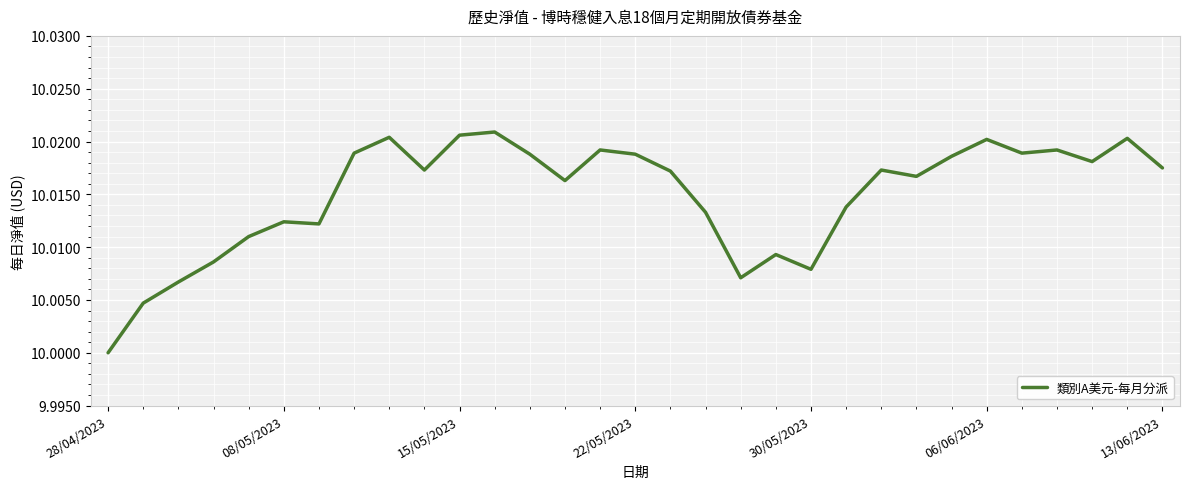

Which label corresponds to the smallest value in the chart?

28/04/2023